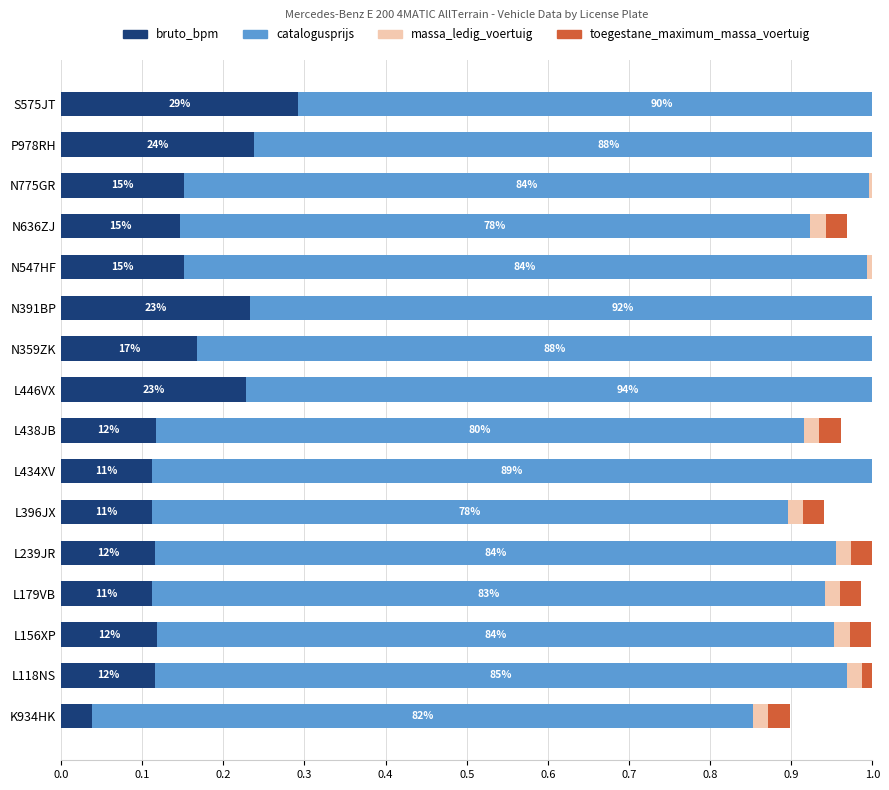

Between 0.3 and 0.9, which series saw the biggest shift?

bruto_bpm